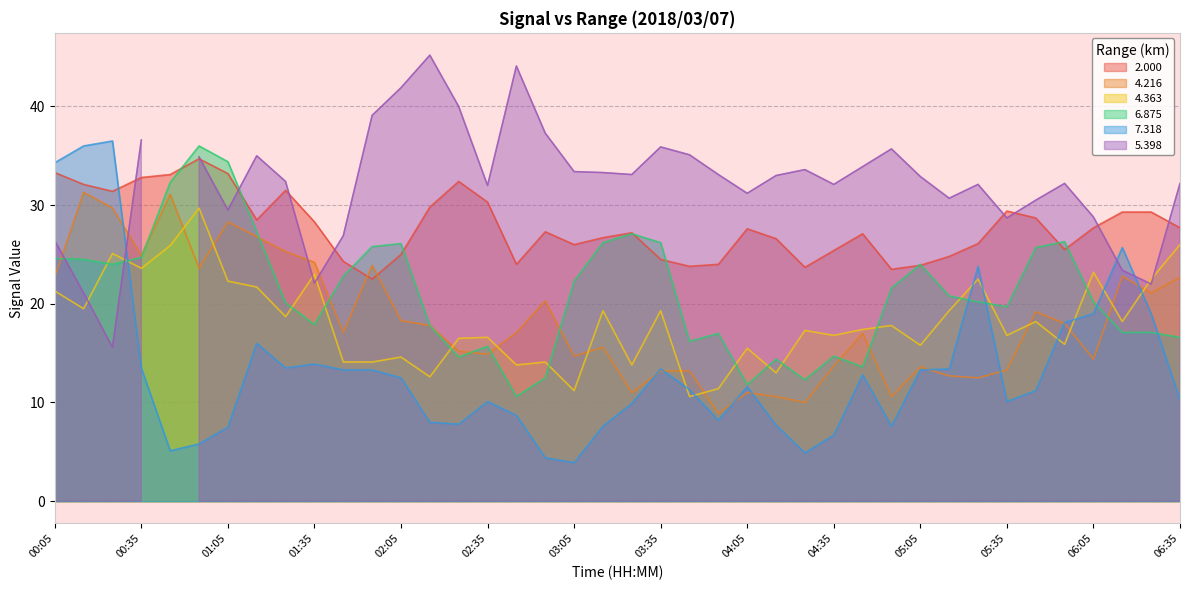

What is the value of the 4.363 point at the 8th from the left?

21.7